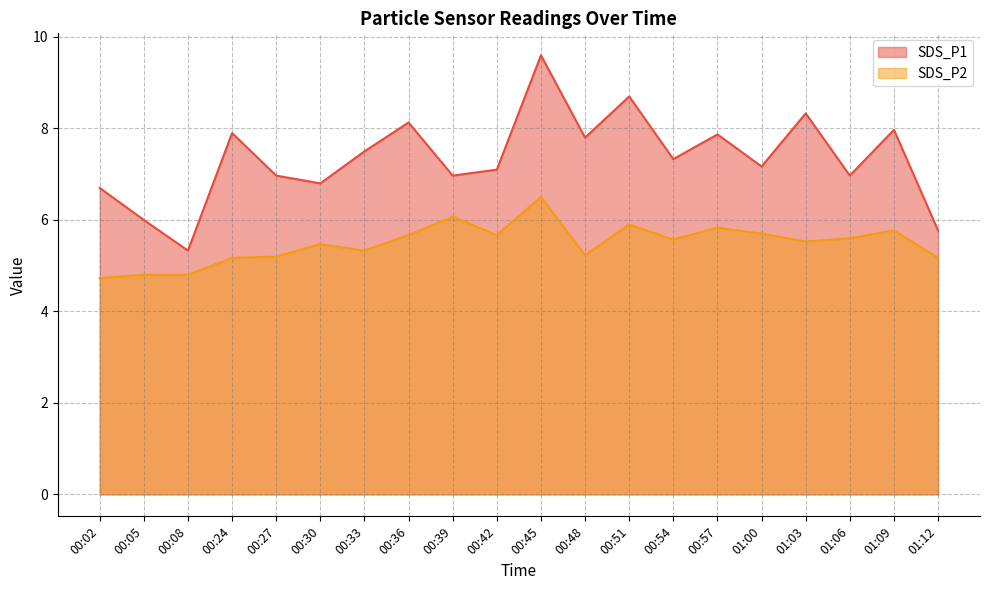

What is the spread (max minus min) of values at 00:33?

2.2